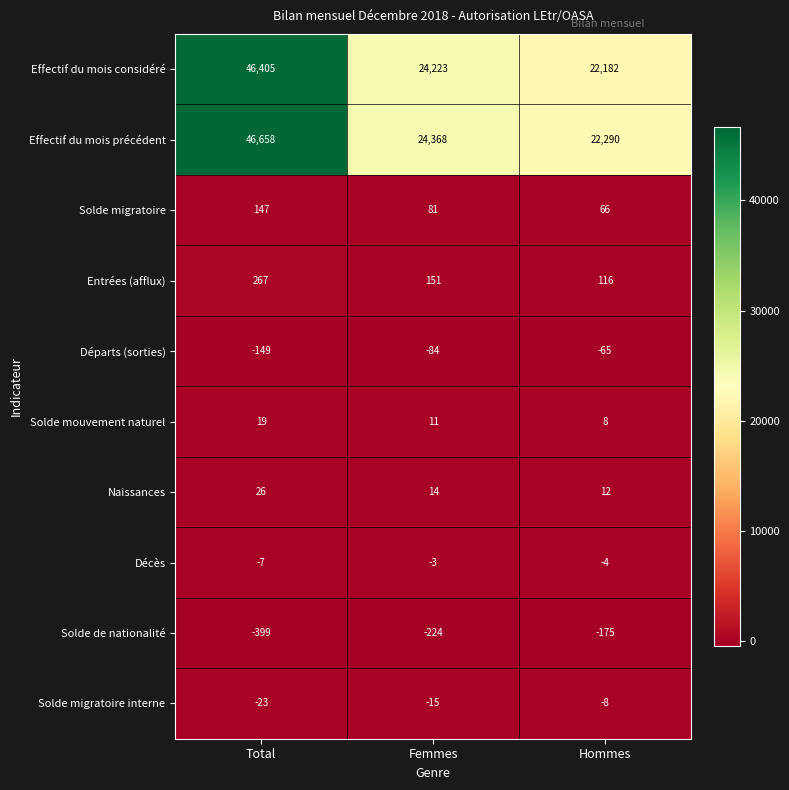

What is the maximum value shown in the chart?

46658